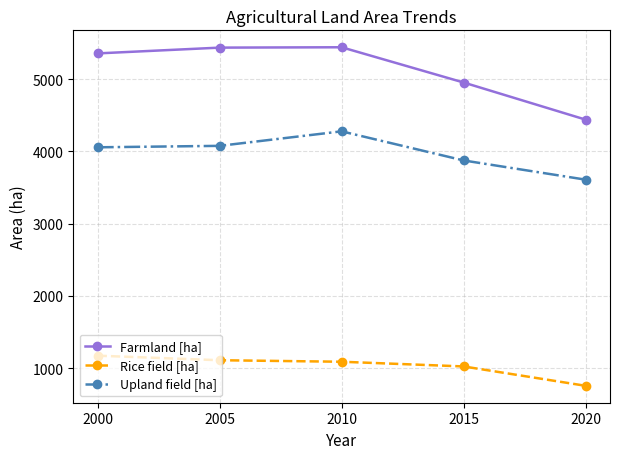

True or false: Upland field [ha] and Rice field [ha] intersect in this chart.

False